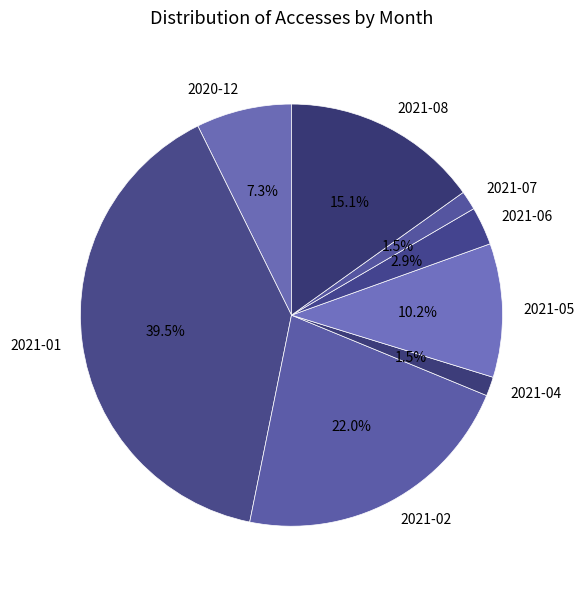

Which has a higher value, 2021-05 or 2021-06?

2021-05